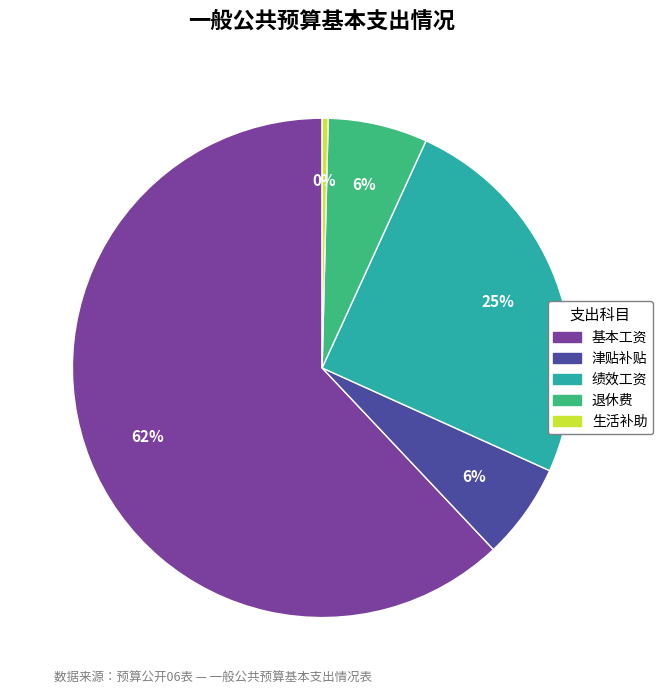

What is the smallest slice in the pie chart?

生活补助